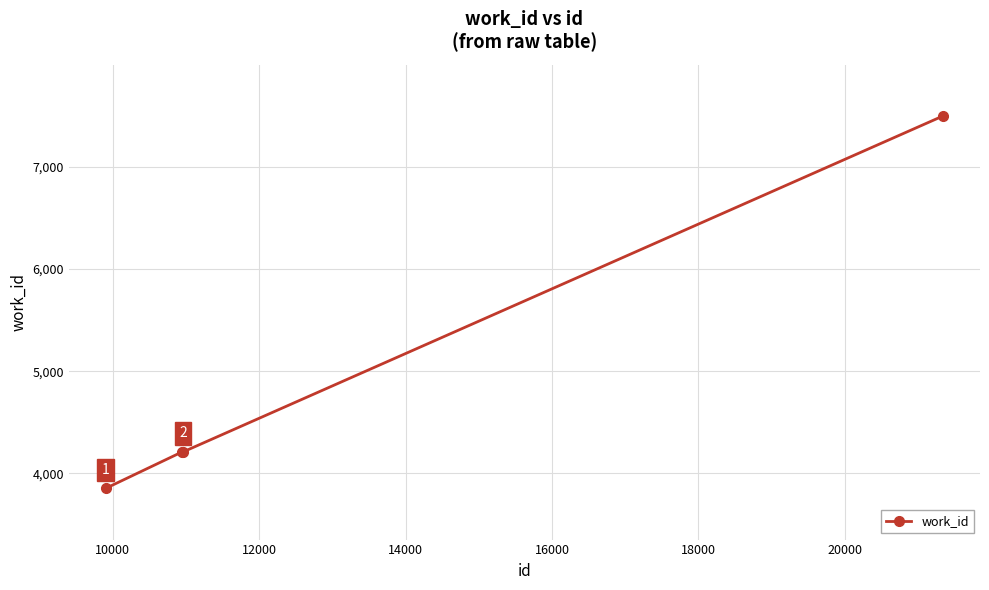

Reading right to left, extract all data points from this chart.

7497	4211	4211	3853